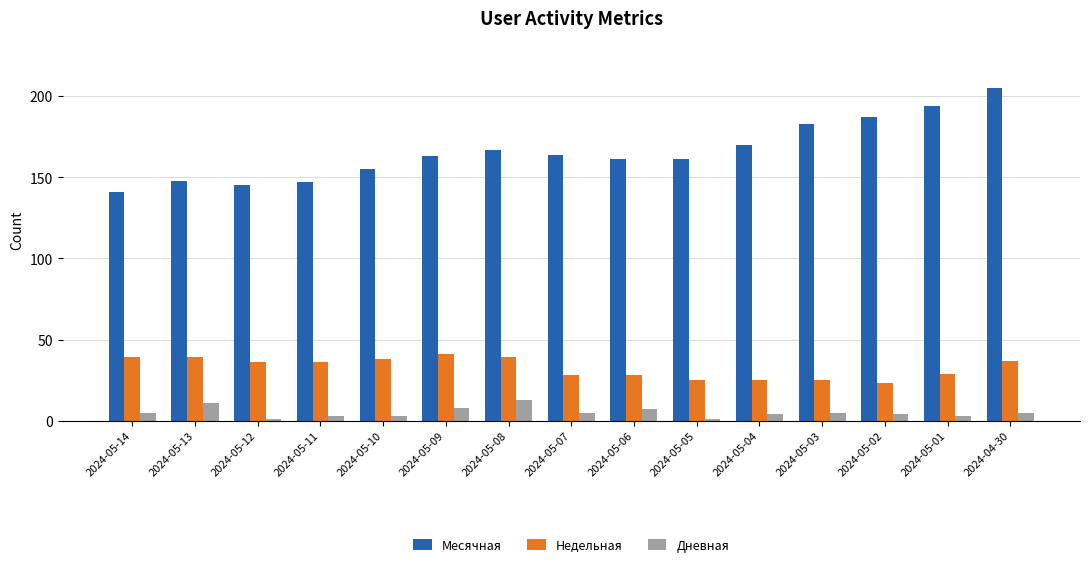

What is the lowest value of the Месячная series?

141